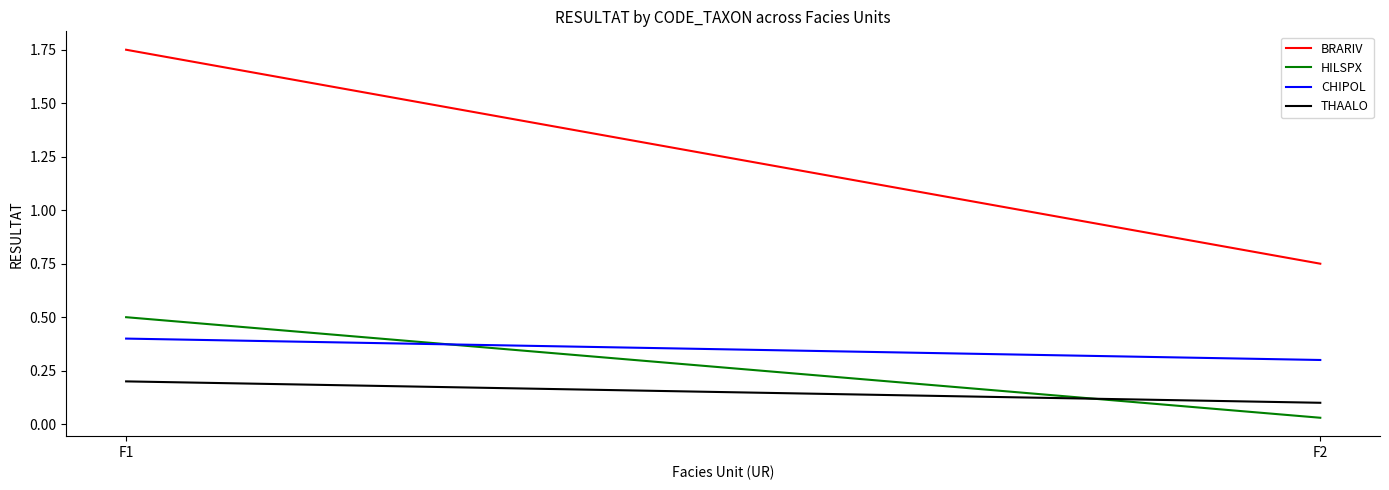

What is the spread (max minus min) of values at F1?

1.6